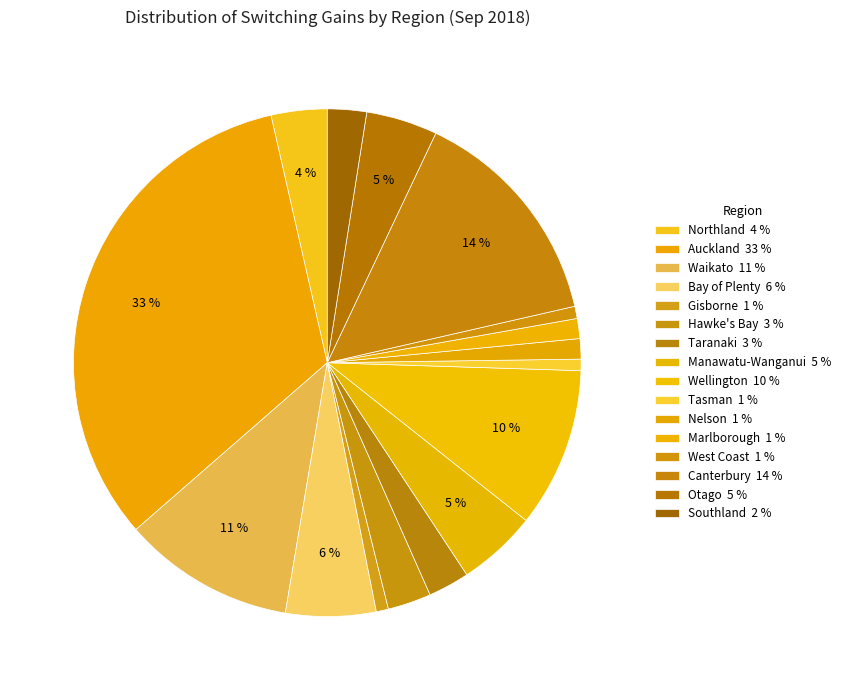

Does Marlborough account for over 50% of the chart?

No